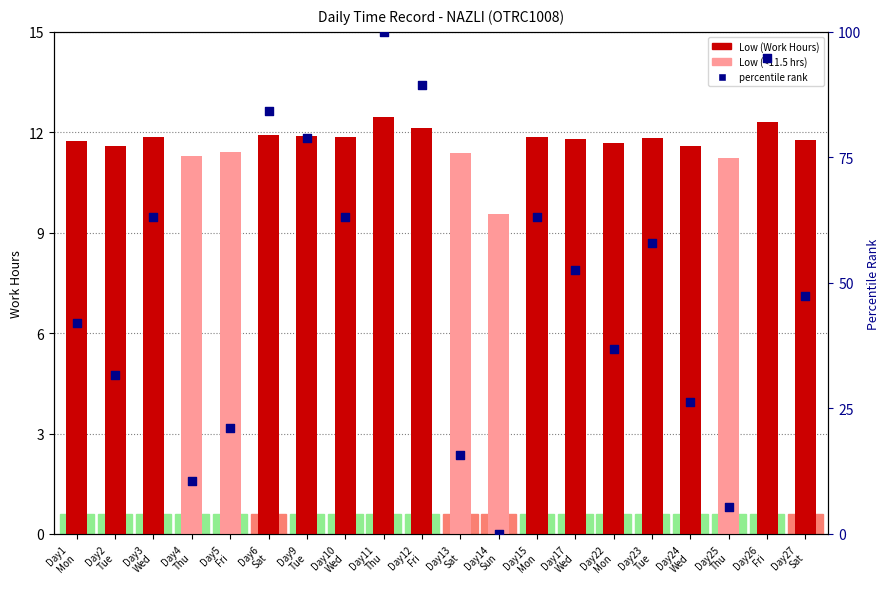

Is the value of Low (Work Hours) at Day15
Mon greater than the value of percentile rank within the sample at Day22
Mon?

No